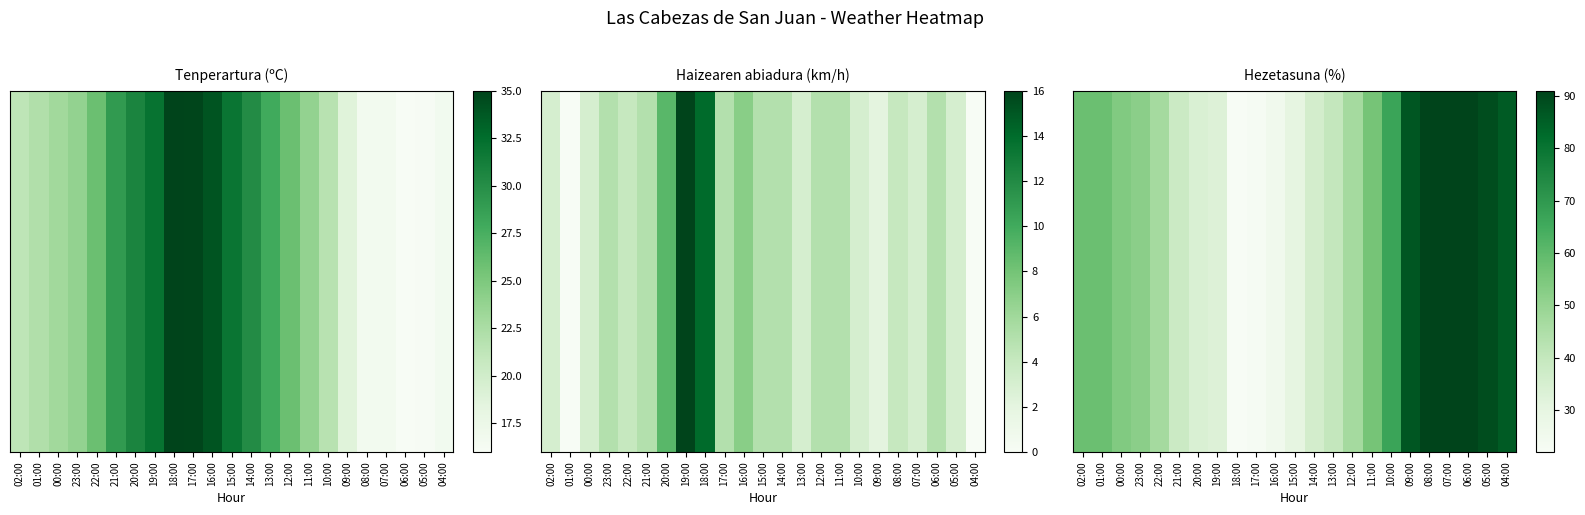

Reading right to left, extract all data points from this chart.

86	89	91	91	91	87	67	56	47	40	36	30	25	23	22	33	34	38	47	52	54	58	58